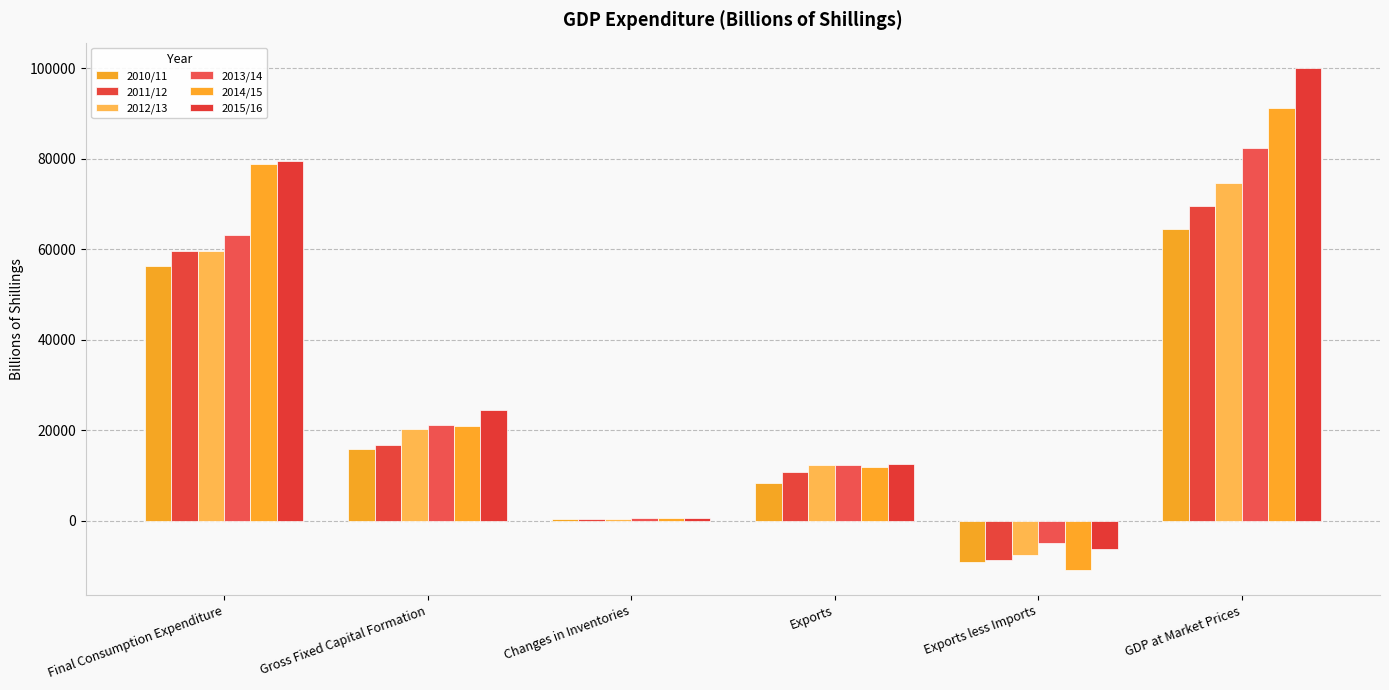

Count the number of data series in this chart.

6